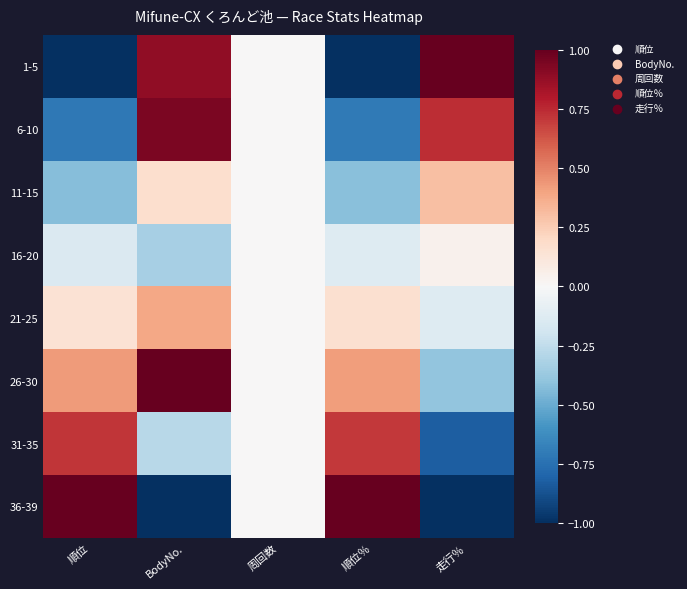

List the series in order of their peak value, highest first.

1-5, 26-30, 36-39, 6-10, 31-35, 21-25, 11-15, 16-20